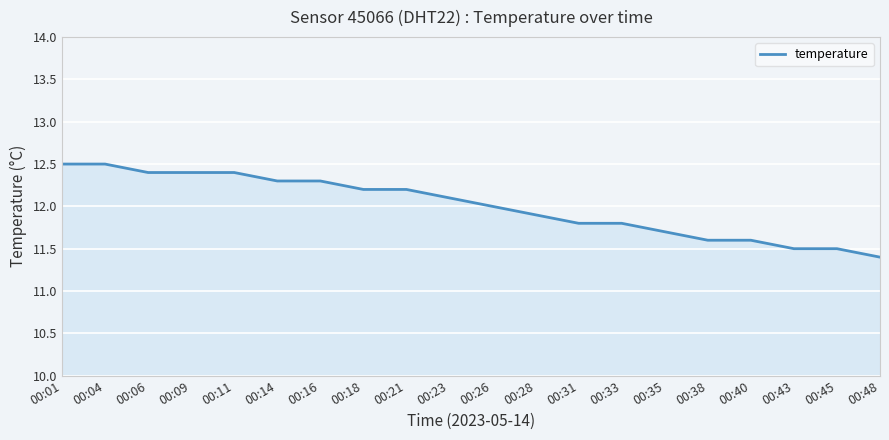

What is the difference between the values at 00:14 and 00:43?

0.8